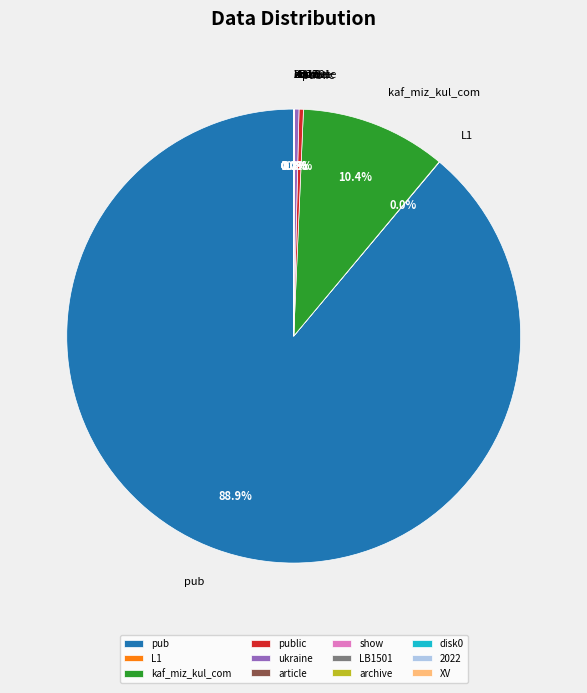

What is the largest slice in the pie chart?

pub